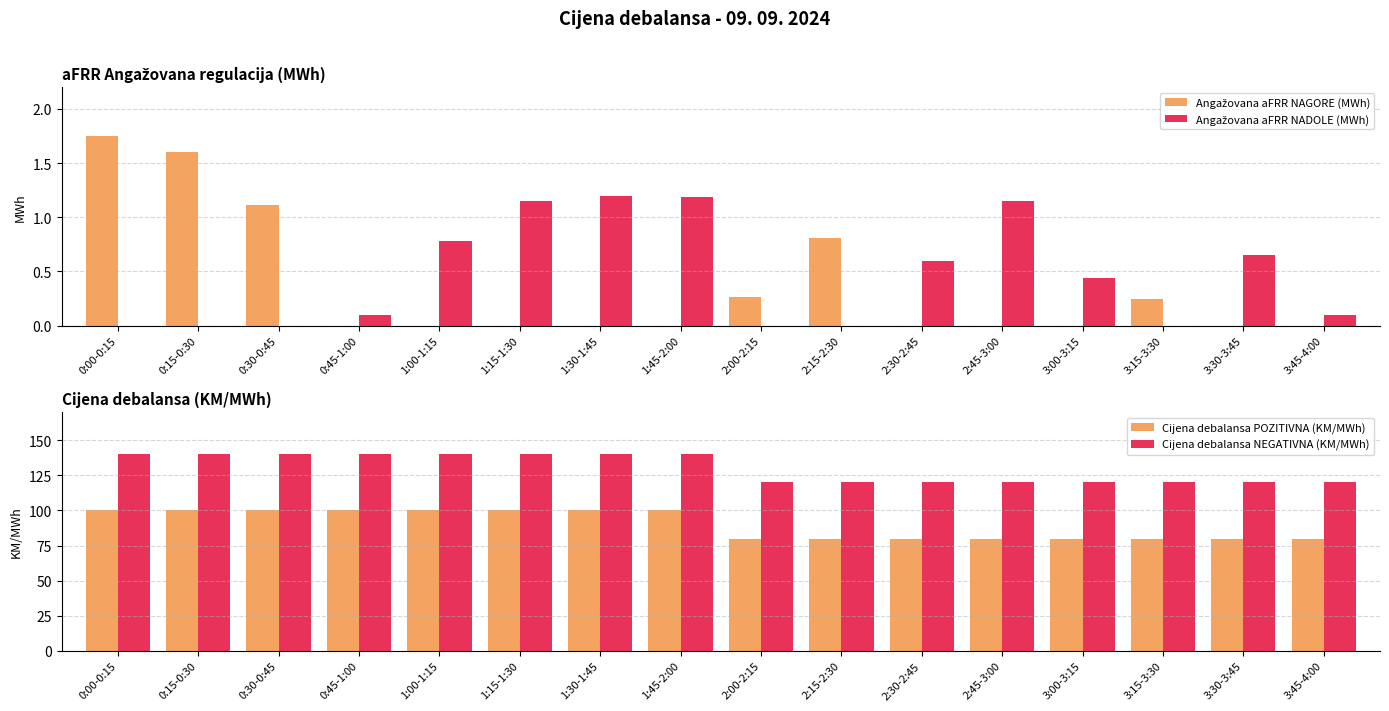

Read the Cijena debalansa POZITIVNA (KM/MWh) value at 2:30-2:45.

80